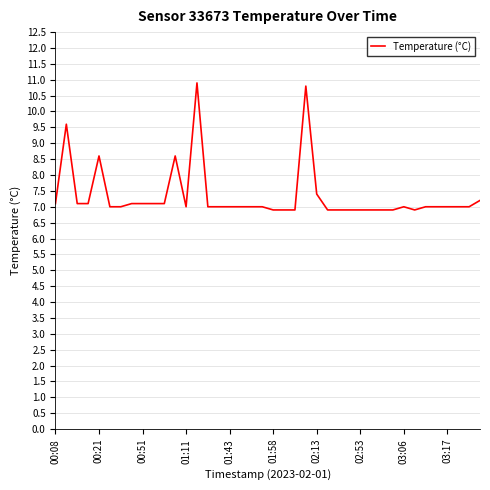

What is the maximum value shown in the chart?

10.9